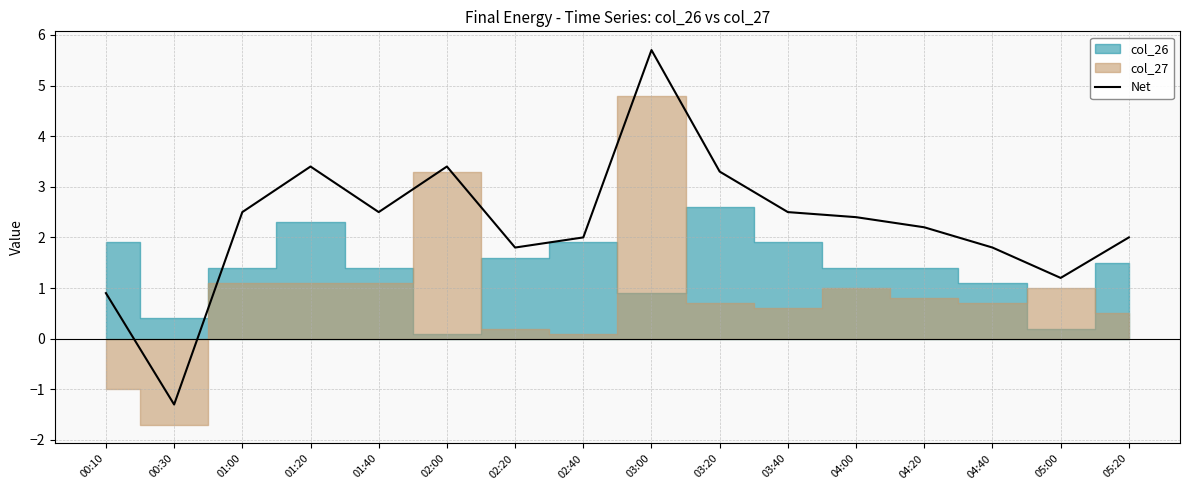

The value at 02:20 is 2.6. True or false?

False